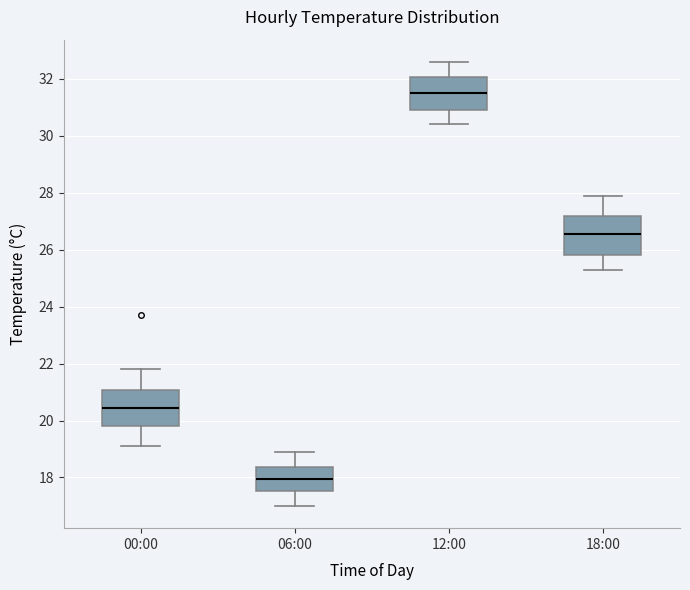

Which box has the lowest median line?

06:00